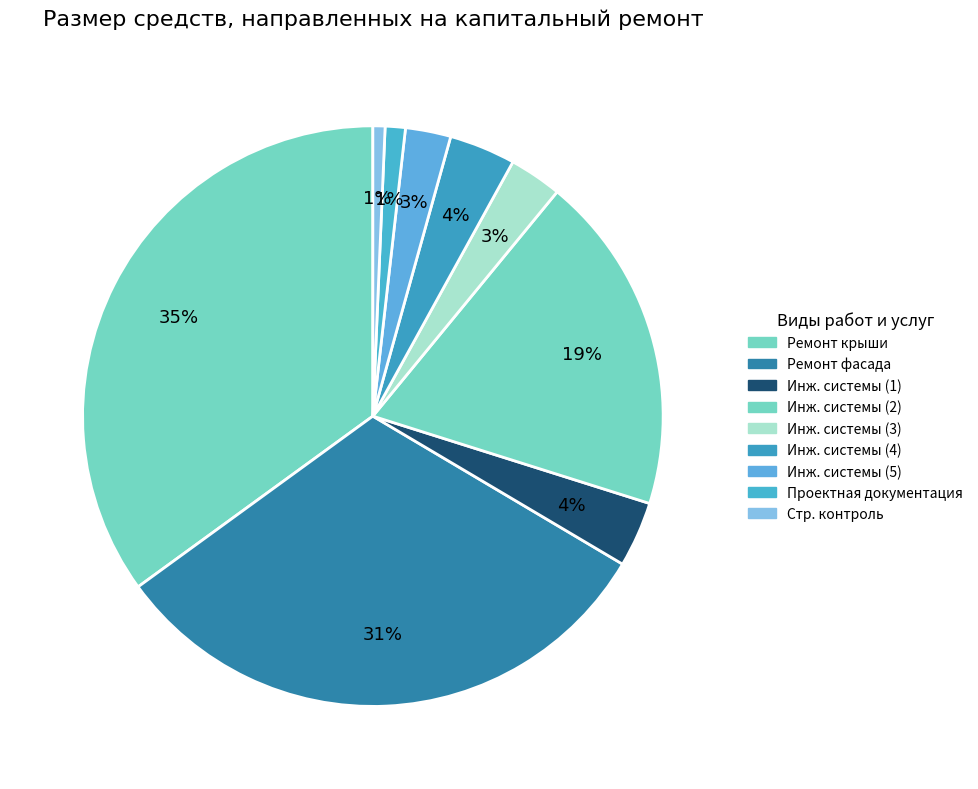

Count the number of slices in the pie.

9